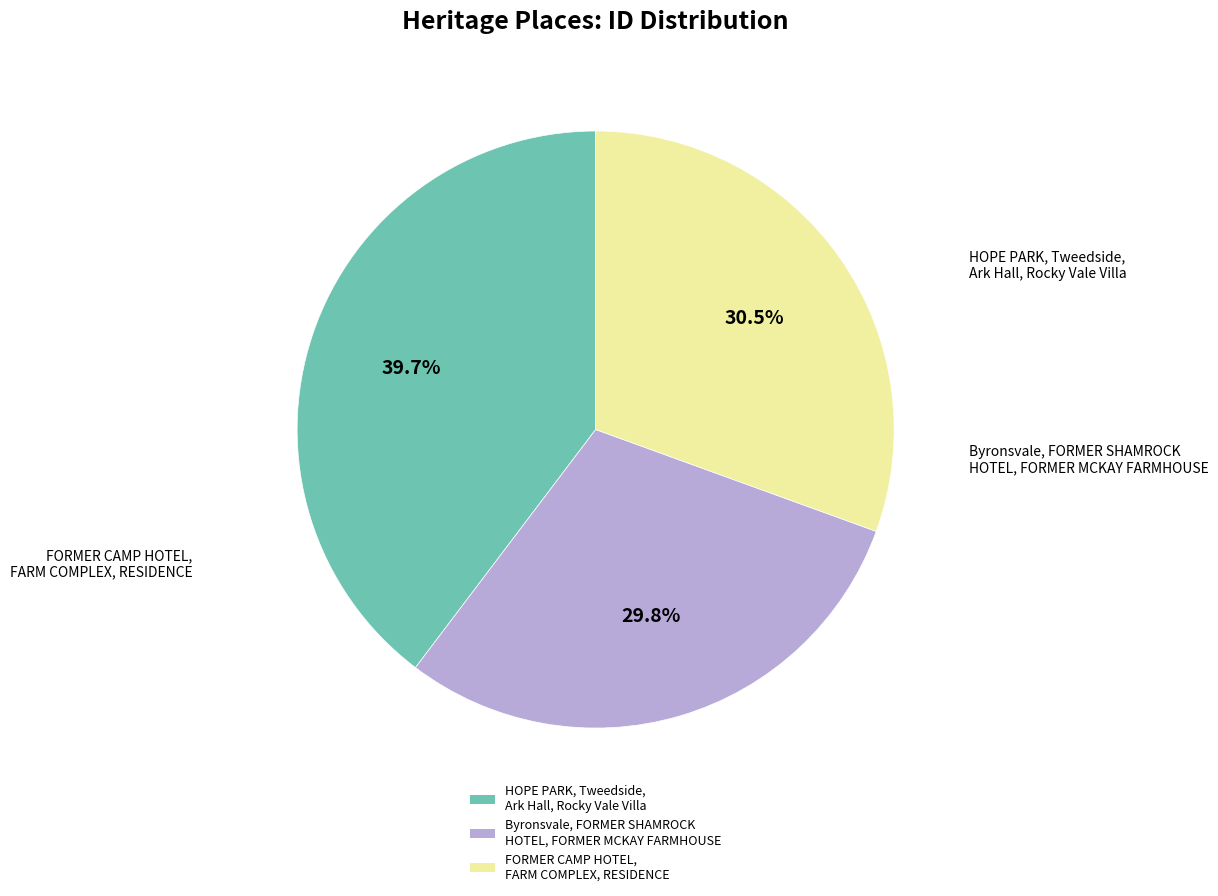

Does any single category account for the majority?

No